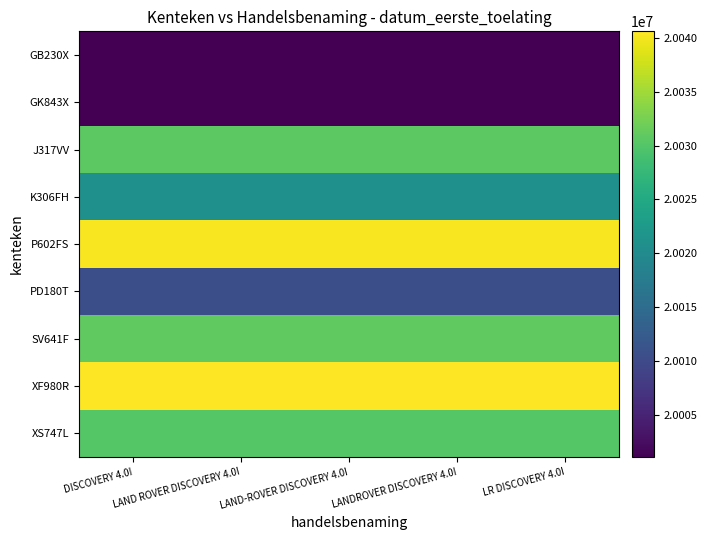

Rank the series at DISCOVERY 4.0I from highest to lowest value.

XF980R, P602FS, SV641F, J317VV, XS747L, K306FH, PD180T, GB230X, GK843X